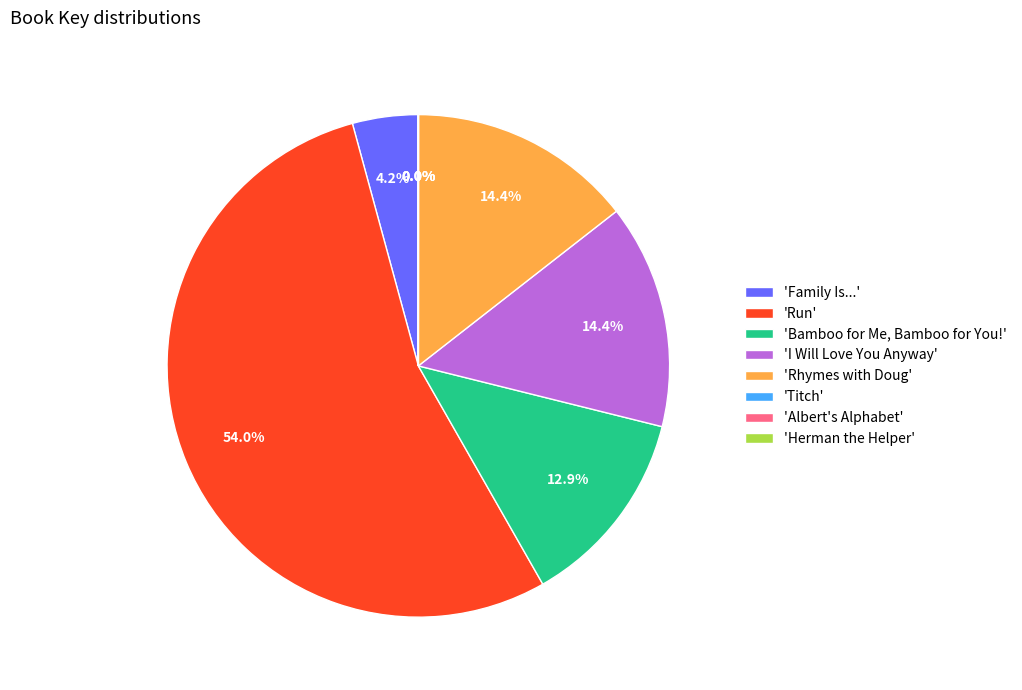

Which slice represents more than half of the pie?

'Run'